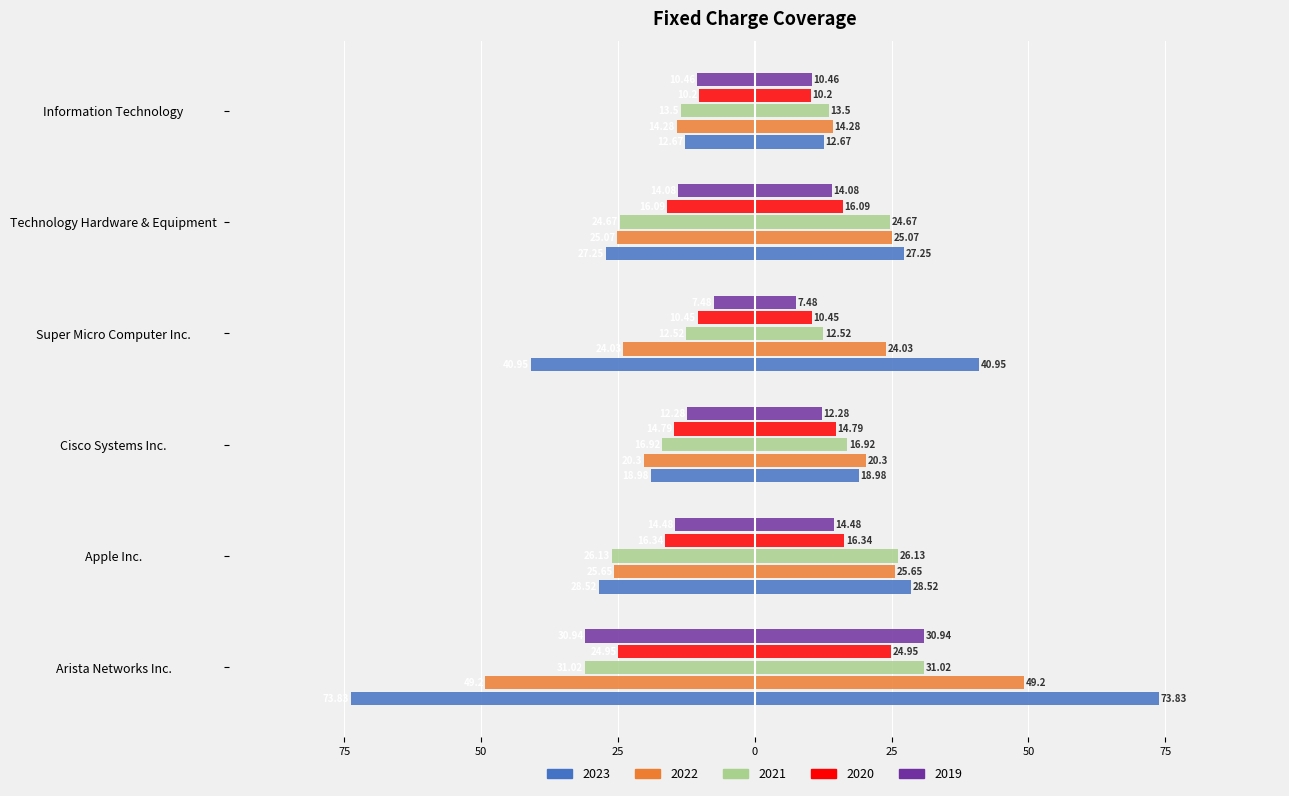

How many data points in 2019 are above -12?

2